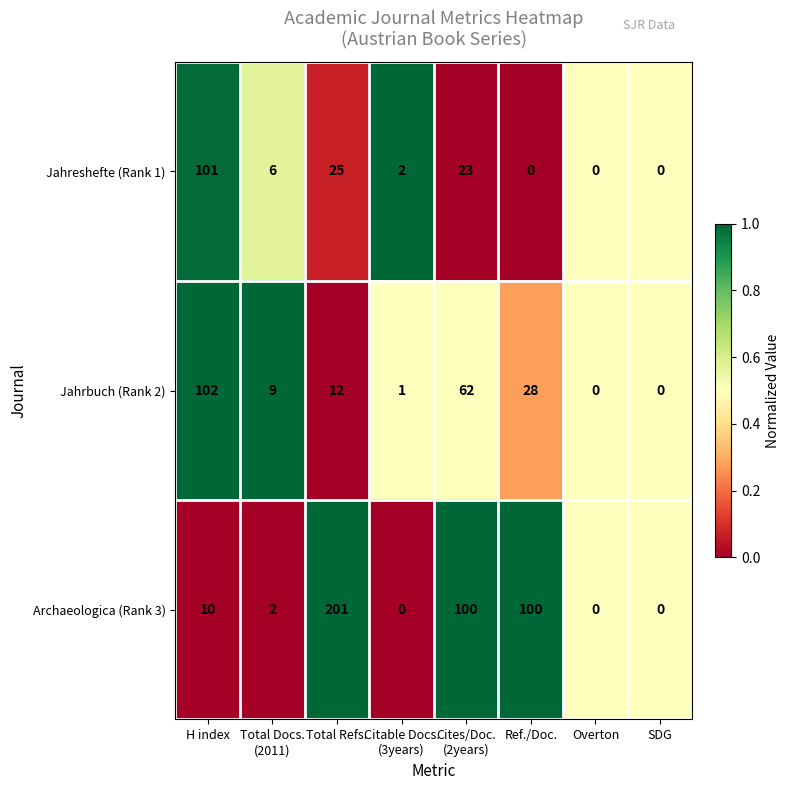

What is the difference between the highest and lowest values at Cites/Doc.
(2years)?

77